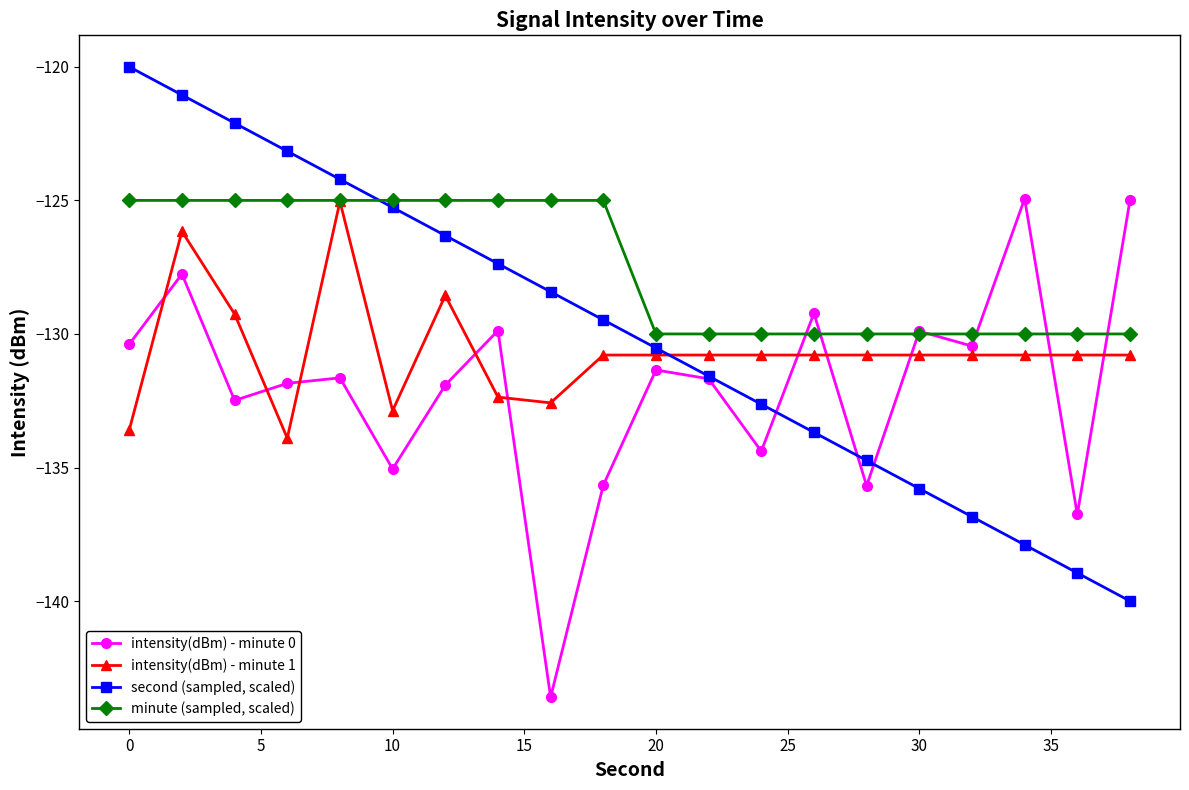

Rank the series by their maximum value, from highest to lowest.

second (sampled, scaled), intensity(dBm) - minute 0, minute (sampled, scaled), intensity(dBm) - minute 1